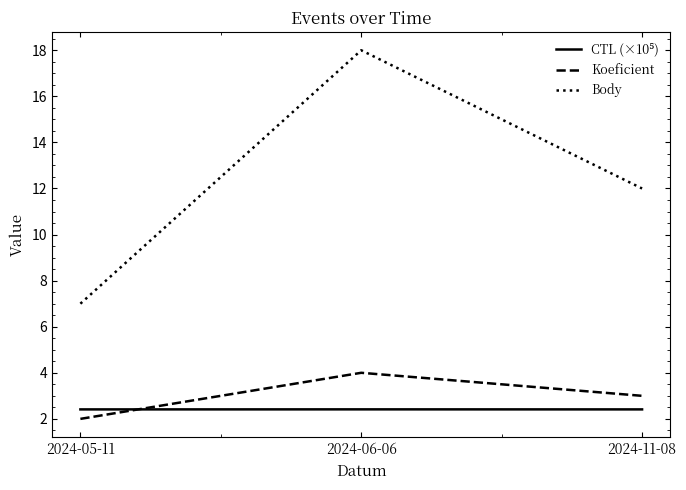

What is the greatest value displayed?

18.0